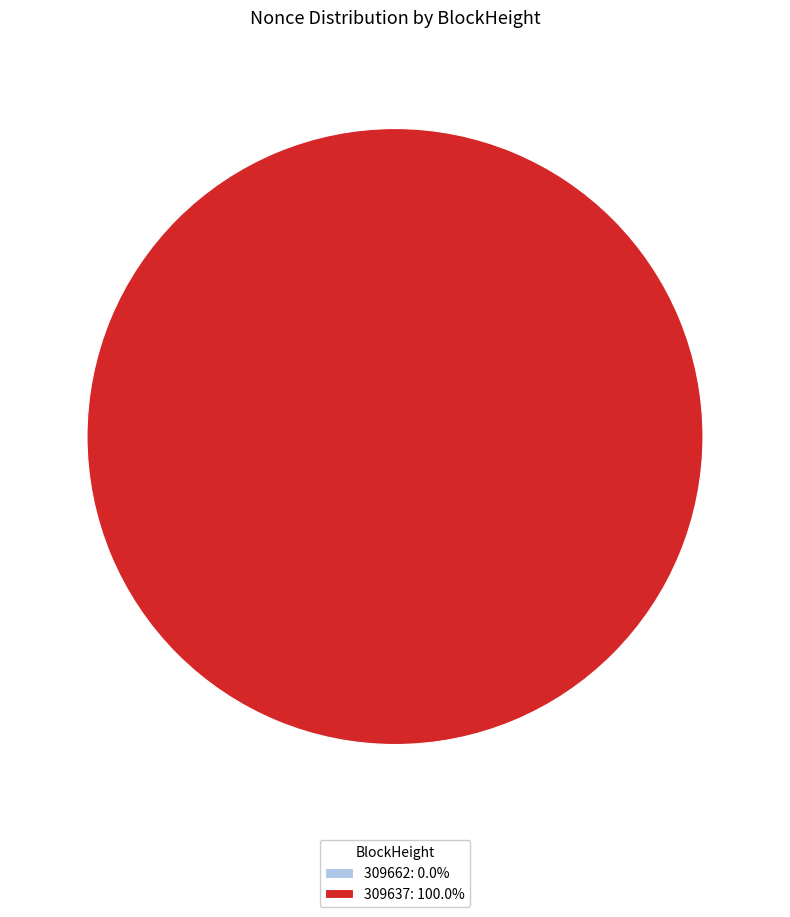

How many segments does this pie chart have?

2